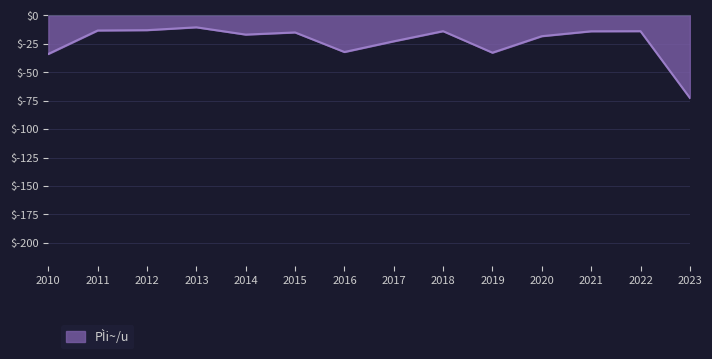

Read the value at 2016.

-32.3